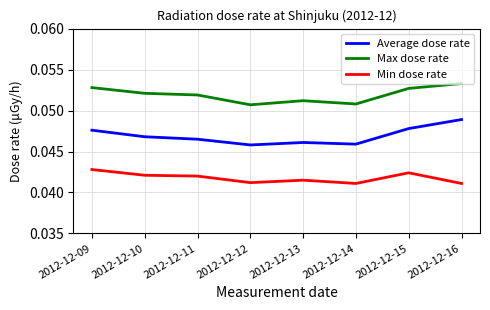

Between 2012-12-14 and 2012-12-16, which series saw the biggest shift?

Average dose rate